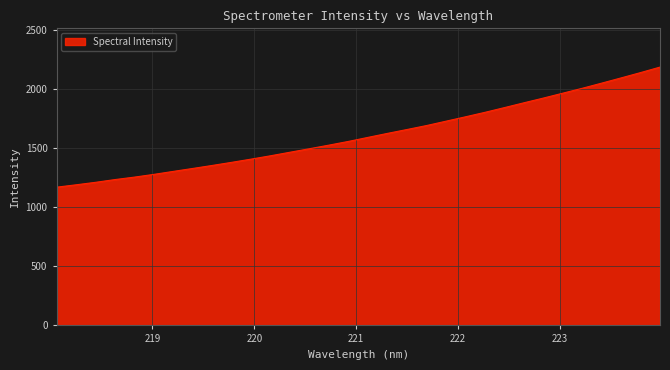

How many series are shown in this chart?

1